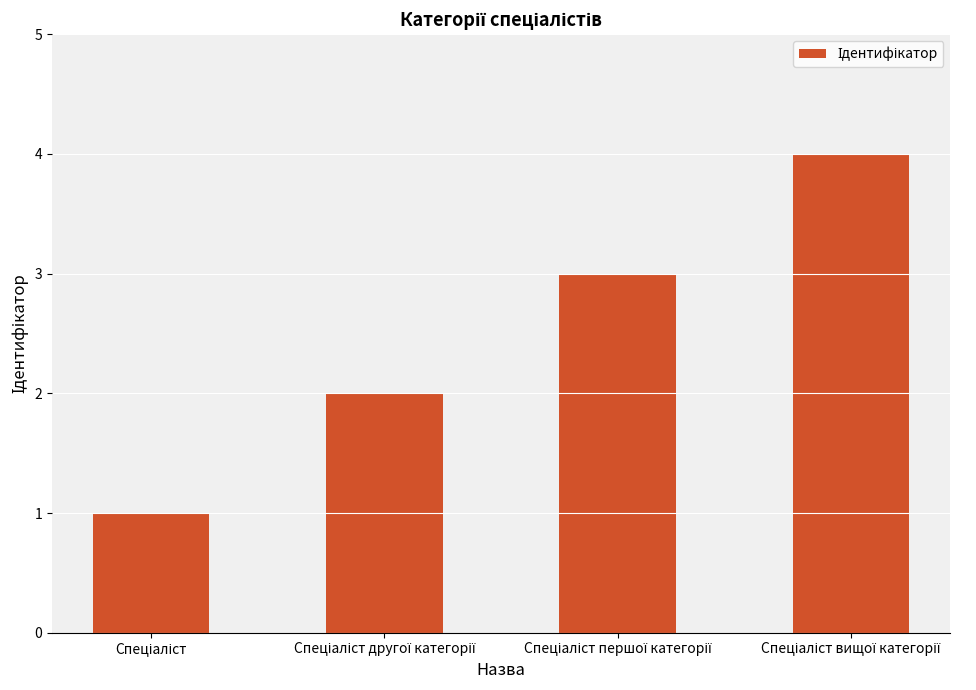

What is the smallest value displayed?

1